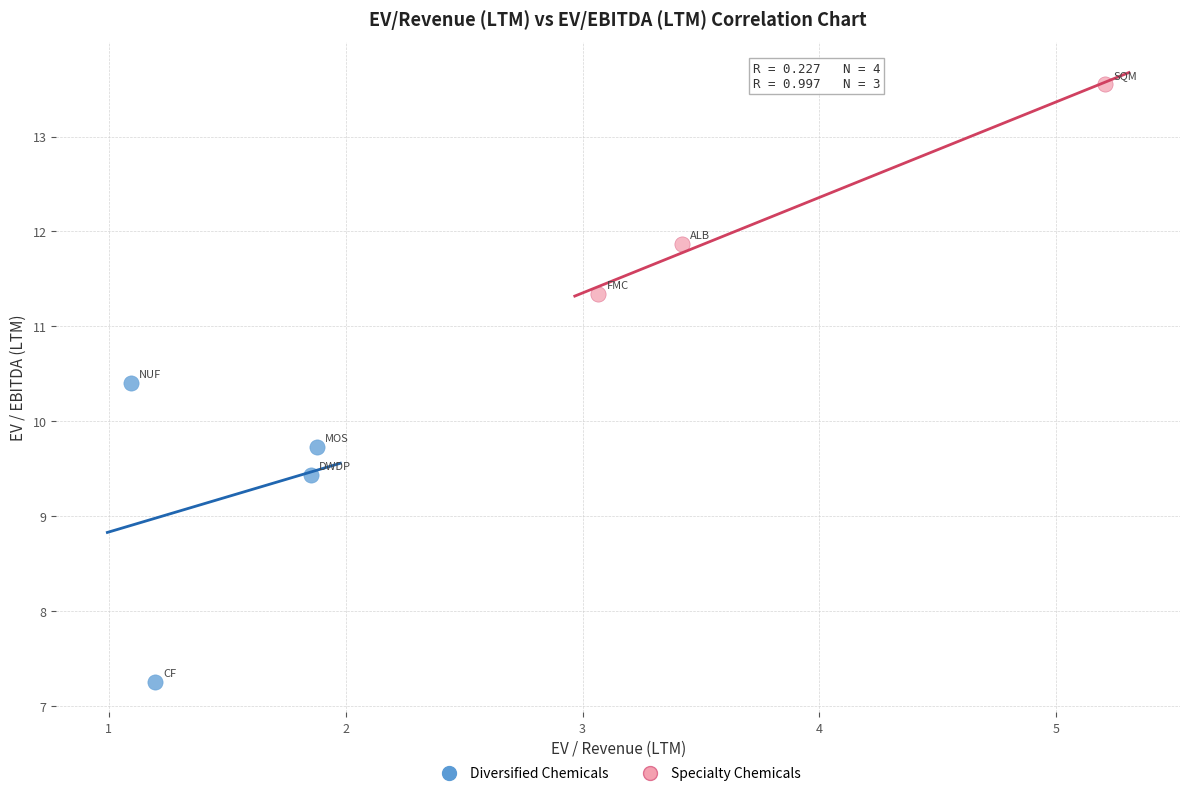

Which series has the largest Y range (max minus min)?

Diversified Chemicals